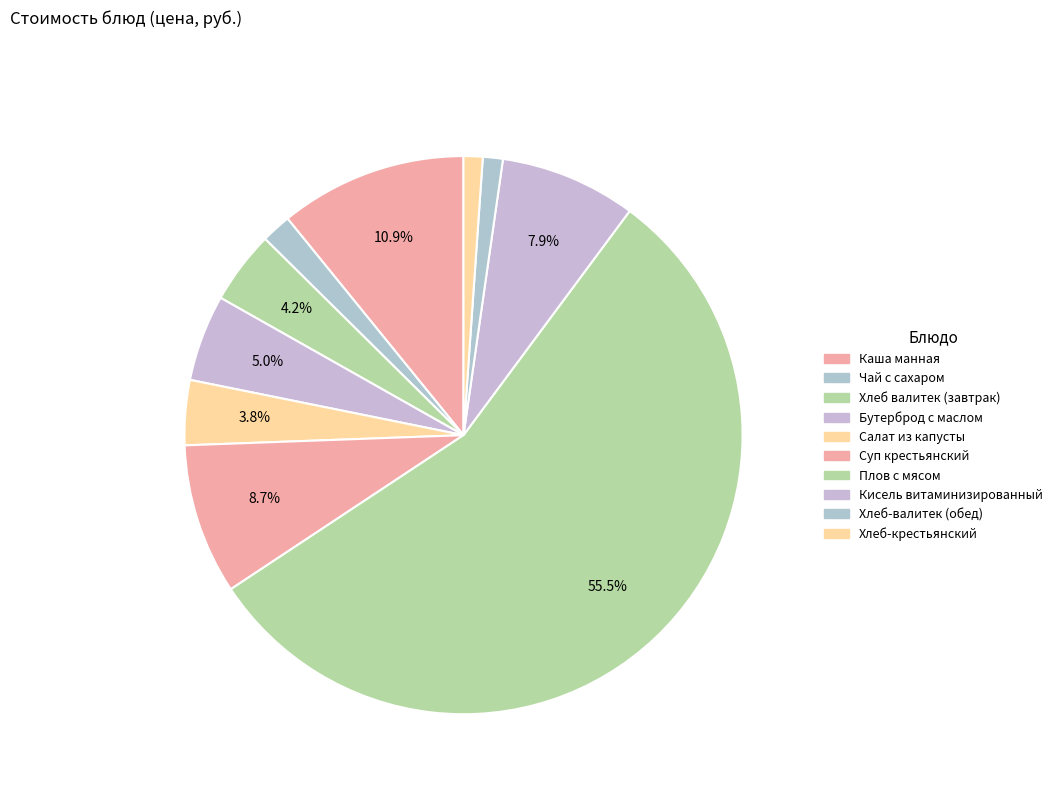

Does any single category account for the majority?

Yes